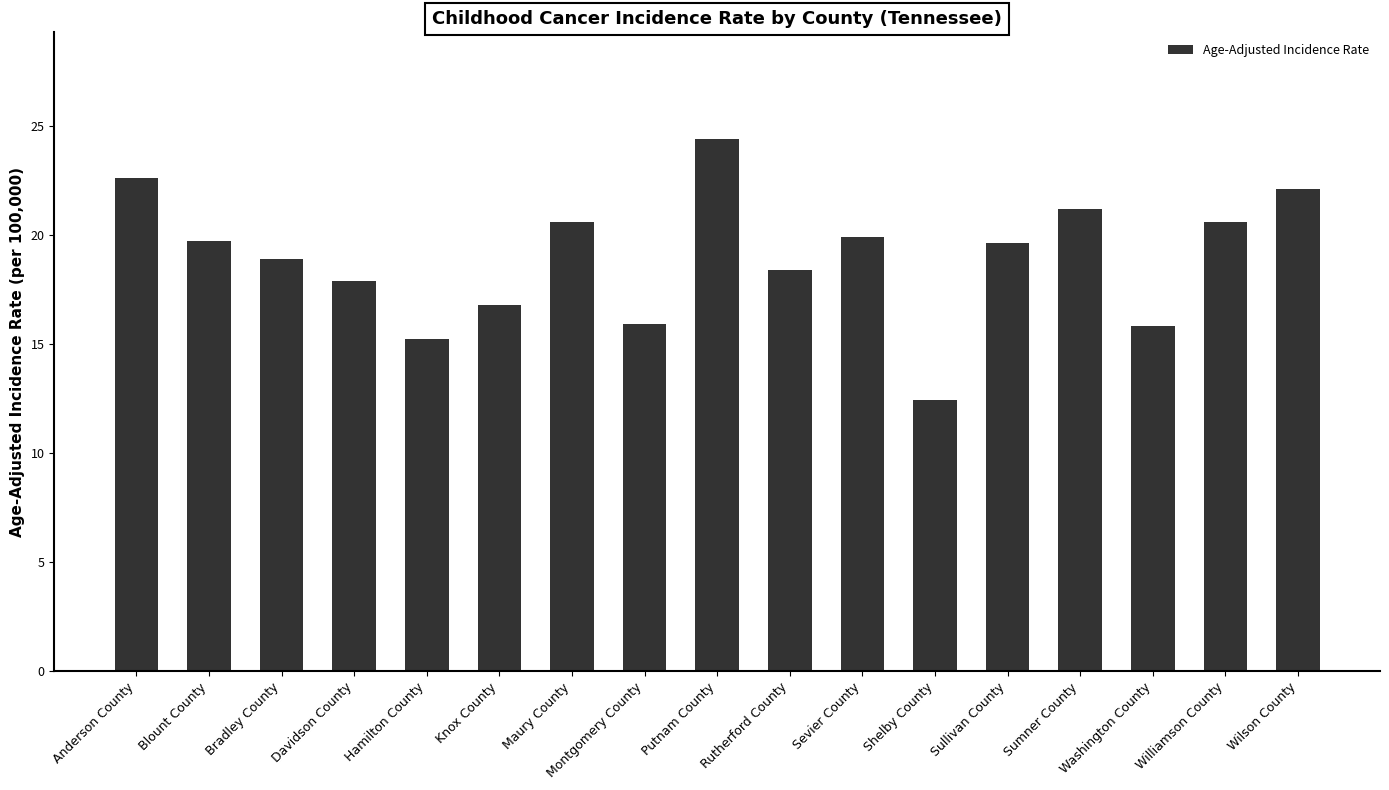

At which category does the chart reach its peak across all series?

Putnam County